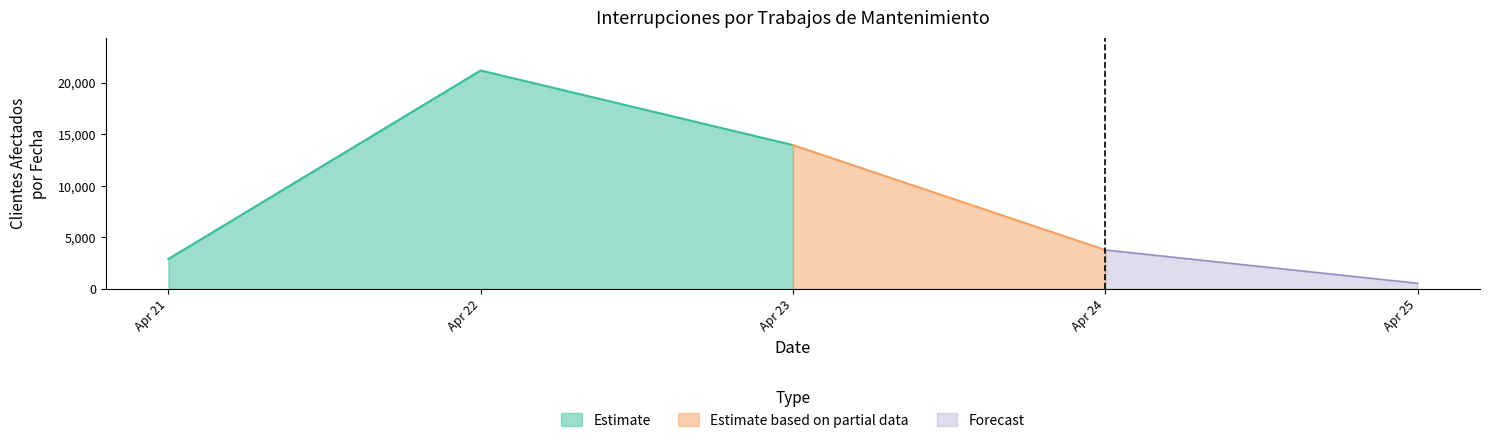

What is the maximum value for Estimate?

21200